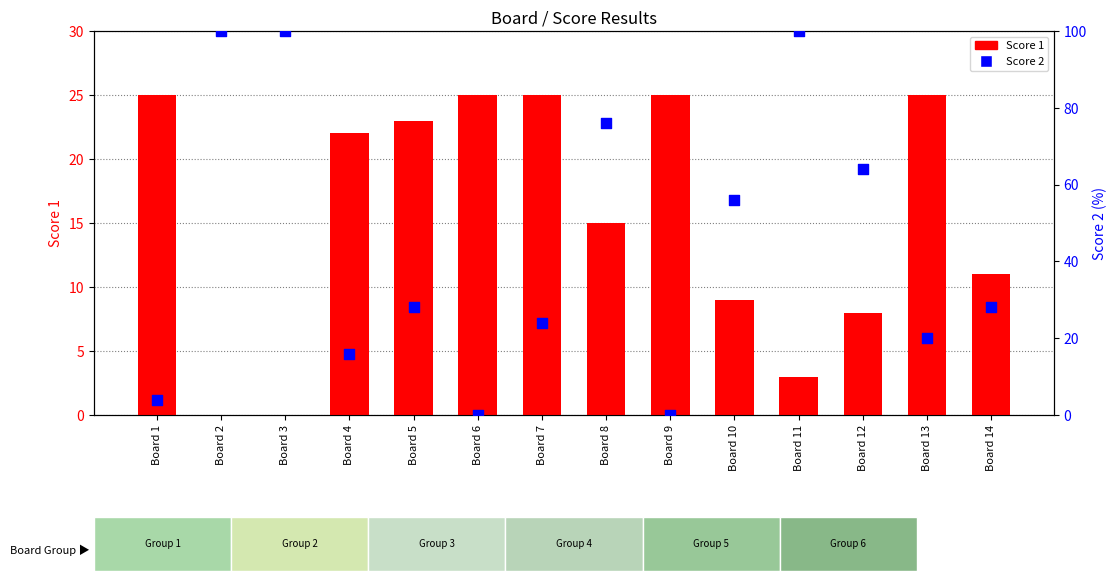

Which series reaches the maximum Y coordinate?

Score 2